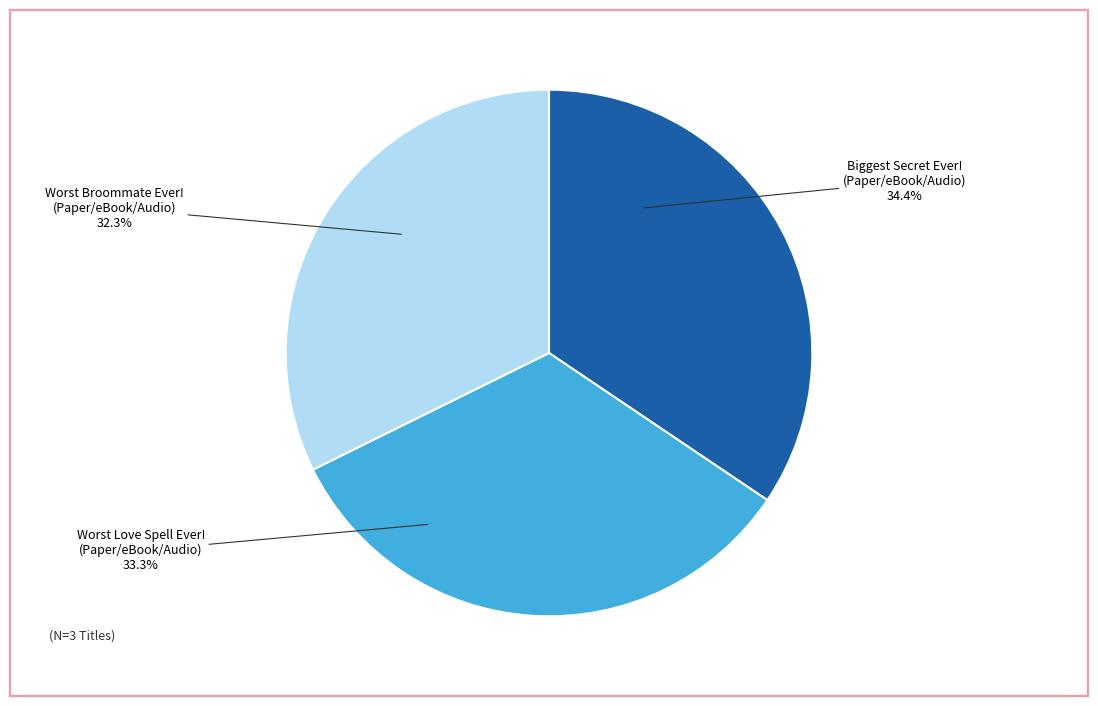

Is there any slice that represents more than half of the pie?

No